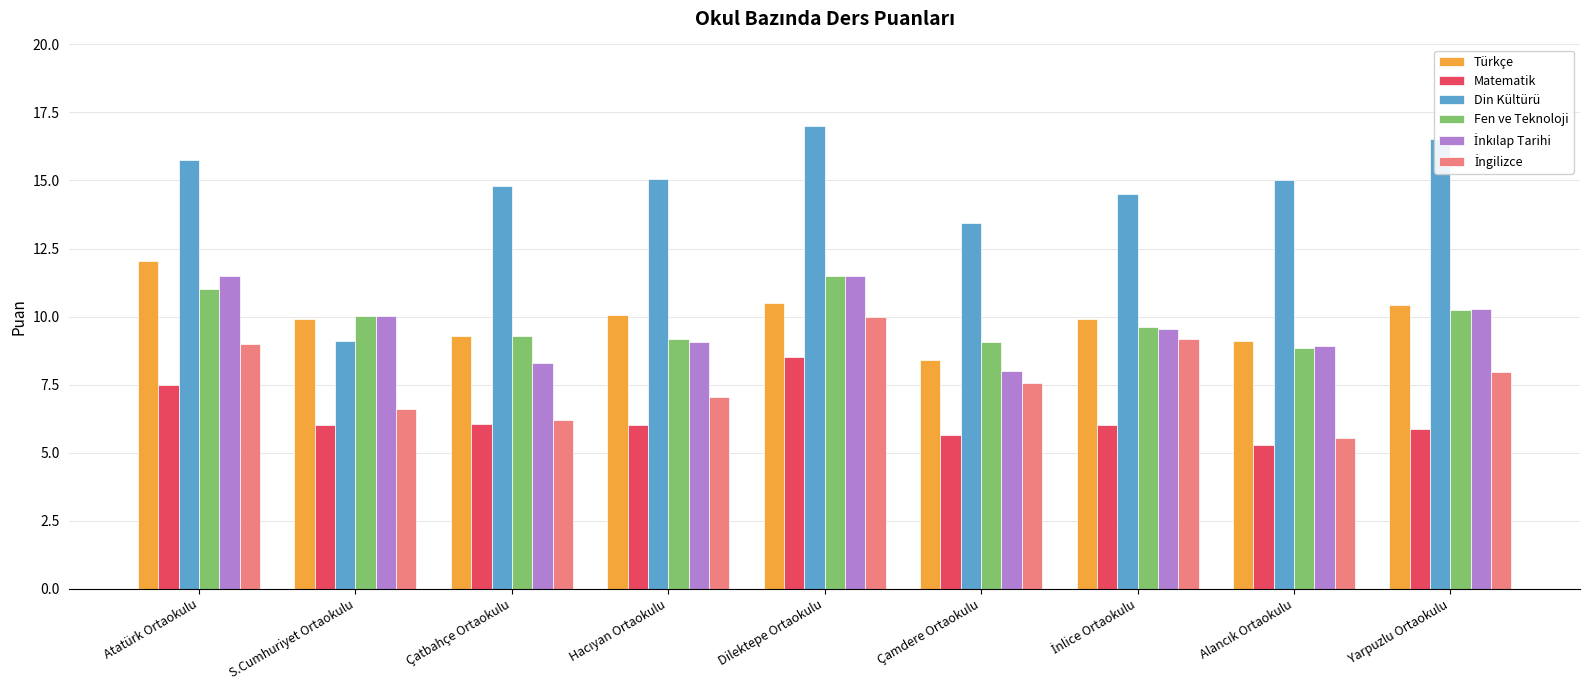

At which label does Türkçe reach its minimum?

Çamdere Ortaokulu